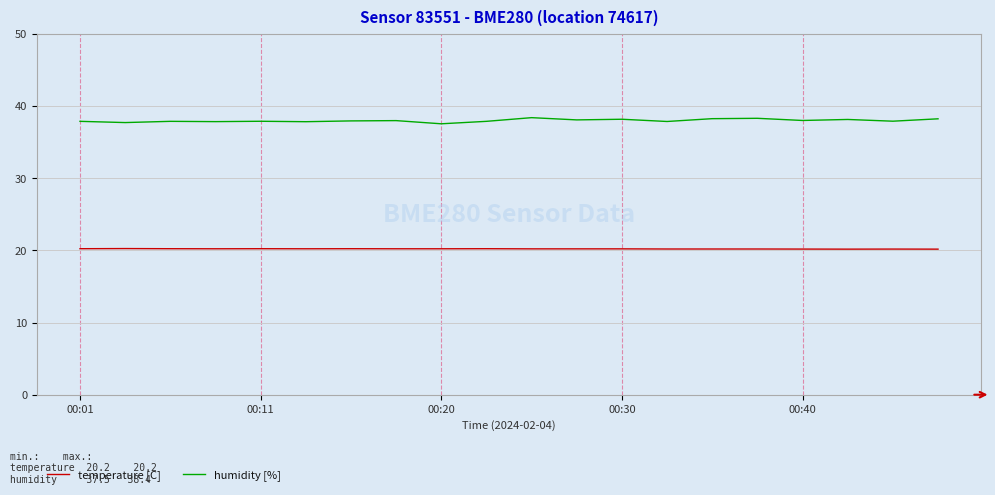

Rank the series by their maximum value, from highest to lowest.

humidity [%], temperature [C]